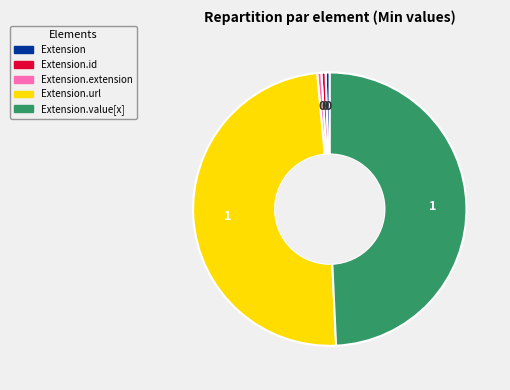

Does any single category account for the majority?

No